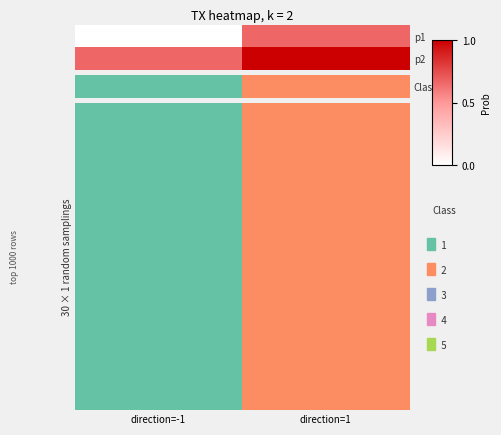

At how many categories does at least one series exceed 0?

2